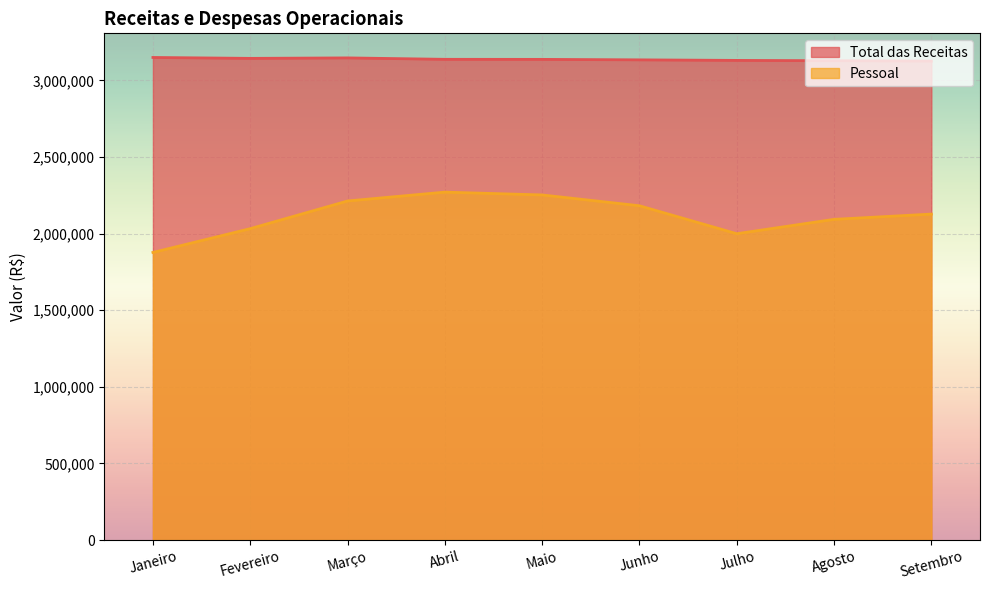

How many values in the Pessoal series exceed 2127462?

5